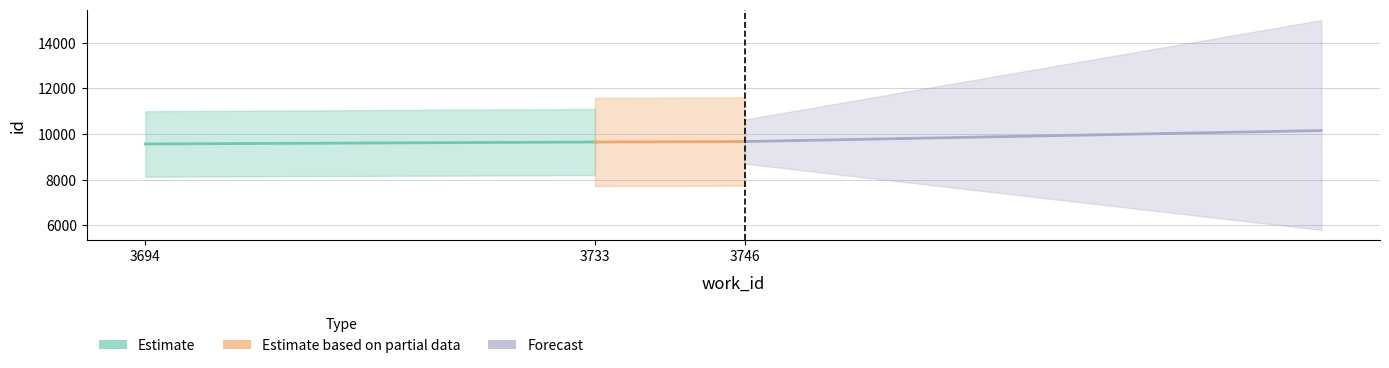

What is the smallest value displayed?

9564.0